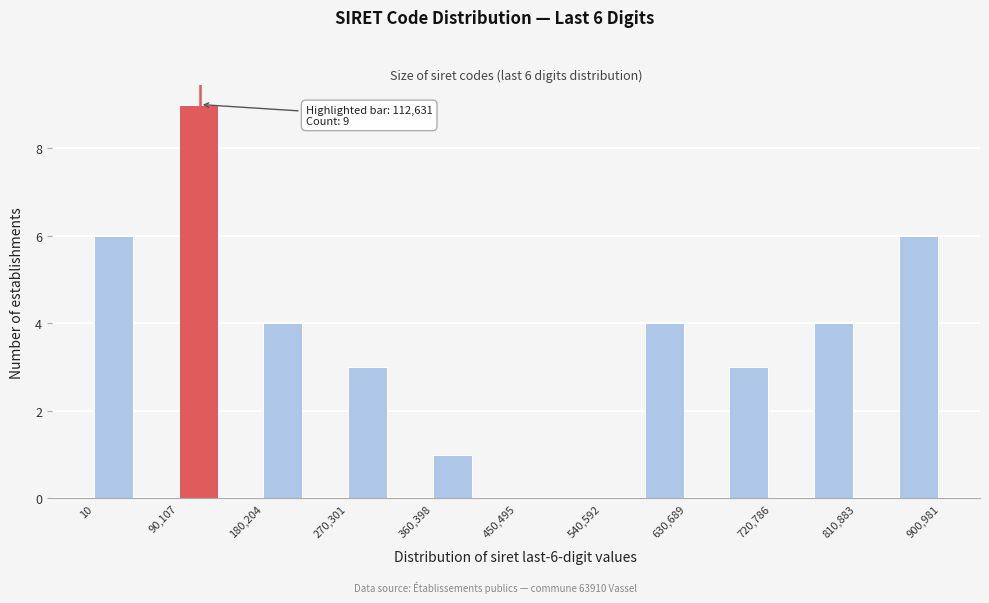

Over which range of the x-axis is the bar tallest?

90000 to 140000